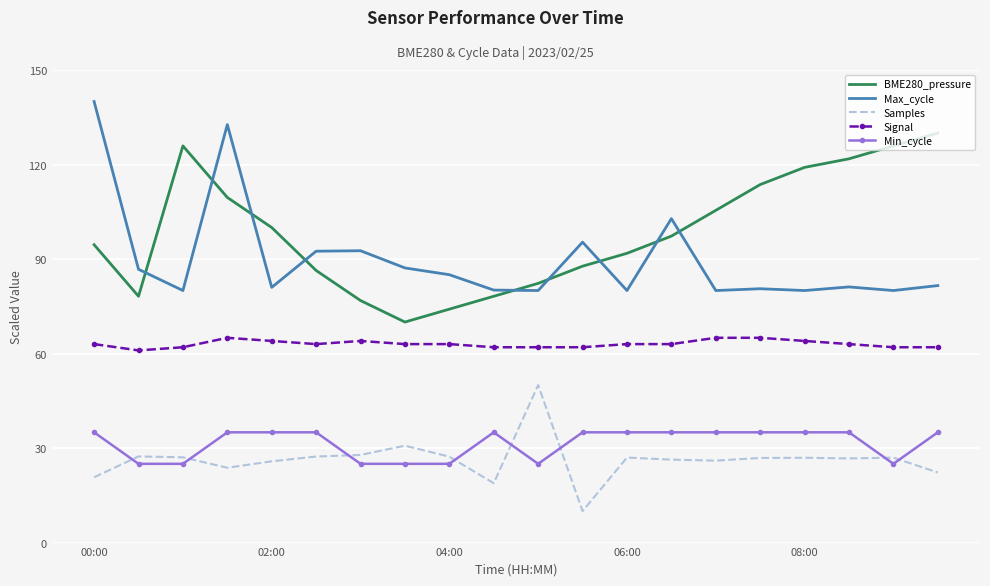

Which series has the largest total across all categories?

BME280_pressure